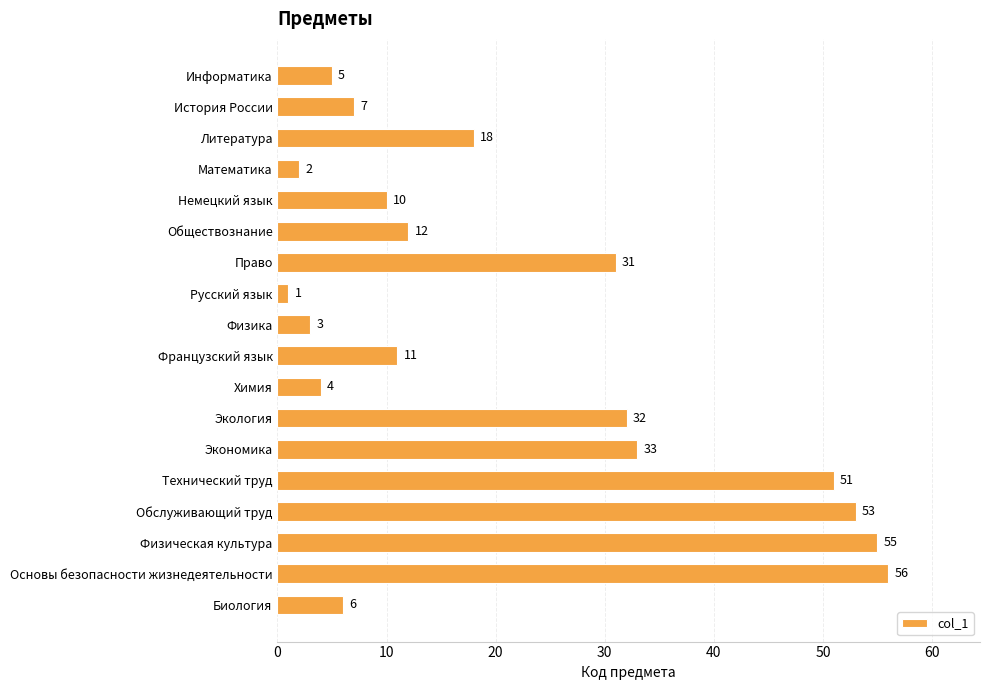

How many values are below 12?

9